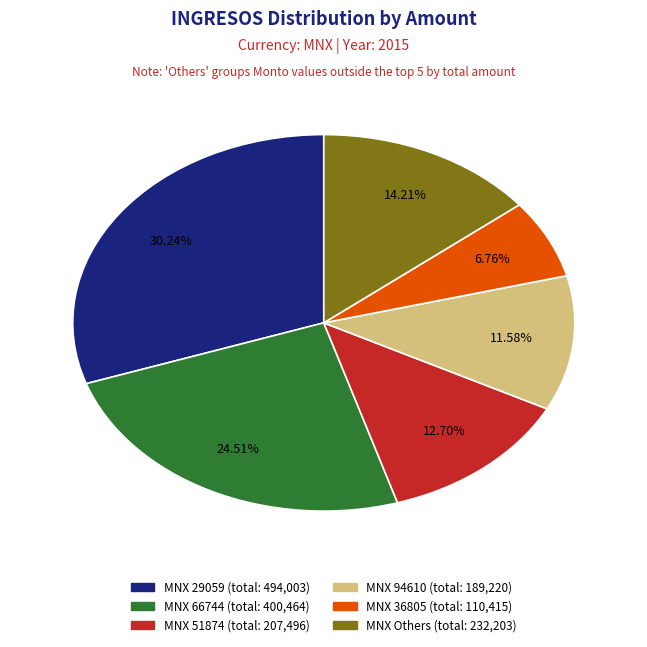

Is there any slice that represents more than half of the pie?

No